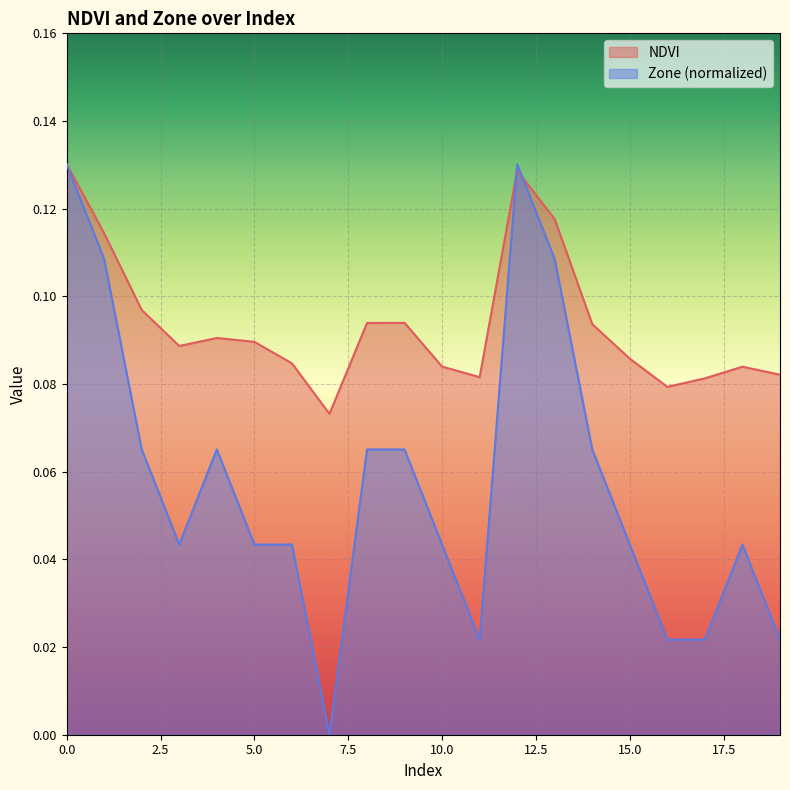

How many NDVI values are between 0 and 1?

20